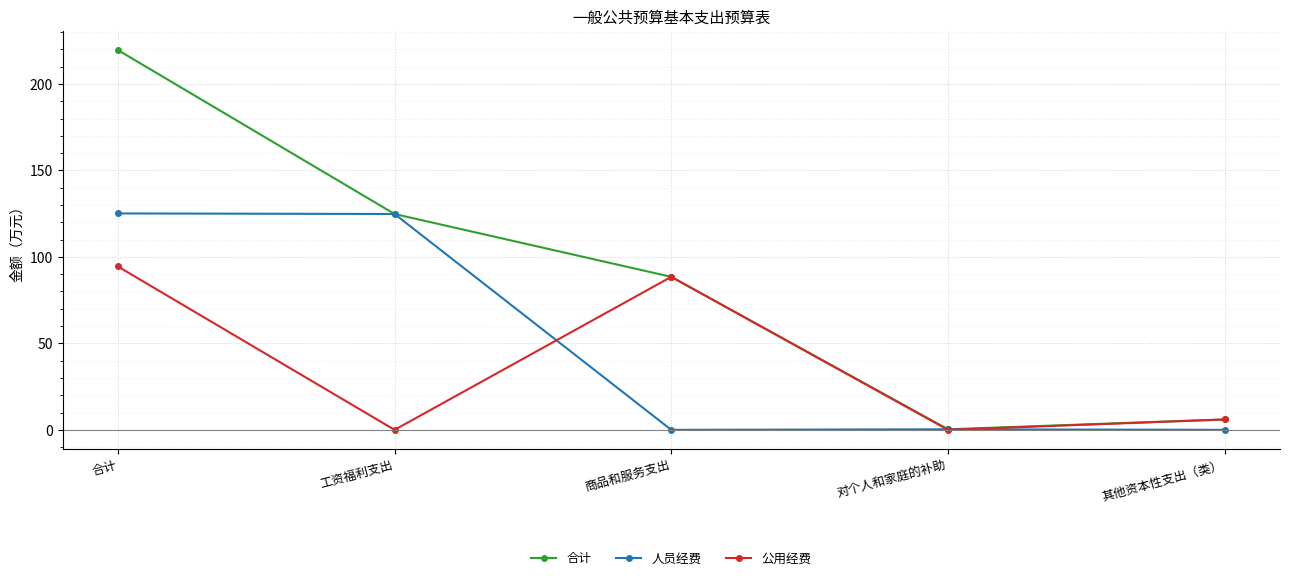

What value does the 人员经费 series have at 工资福利支出?

124.8